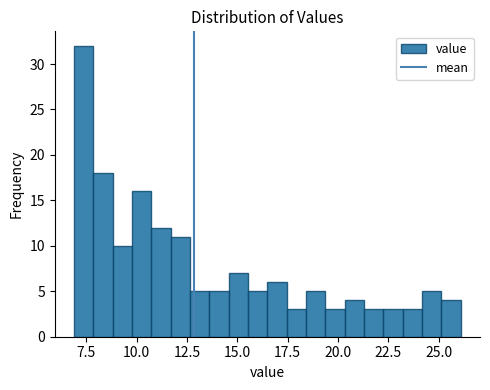

Around what value on the x-axis is the tallest bar? Give the approximate position of its centre, as read against the axis.

7.5